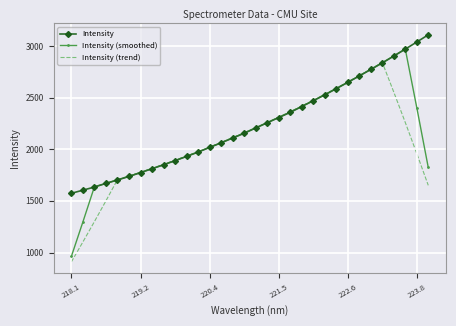

List the series in order of their peak value, highest first.

Intensity, Intensity (smoothed), Intensity (trend)